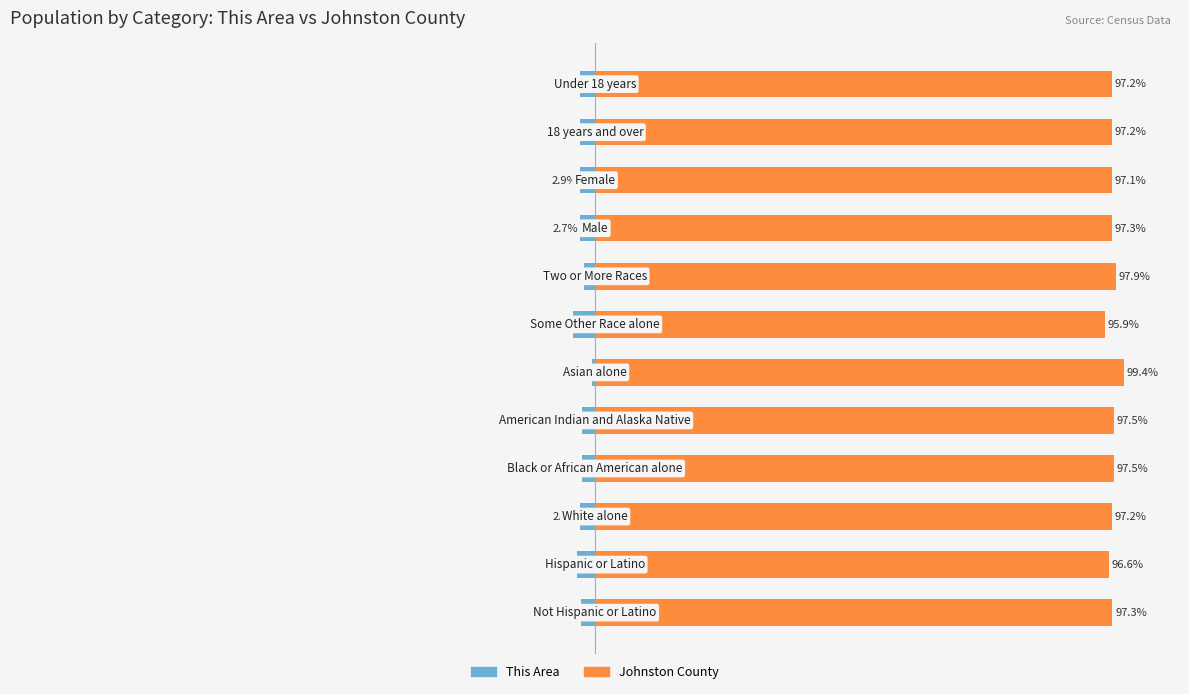

True or false: Johnston County has a value of 61.2 at −50.

False